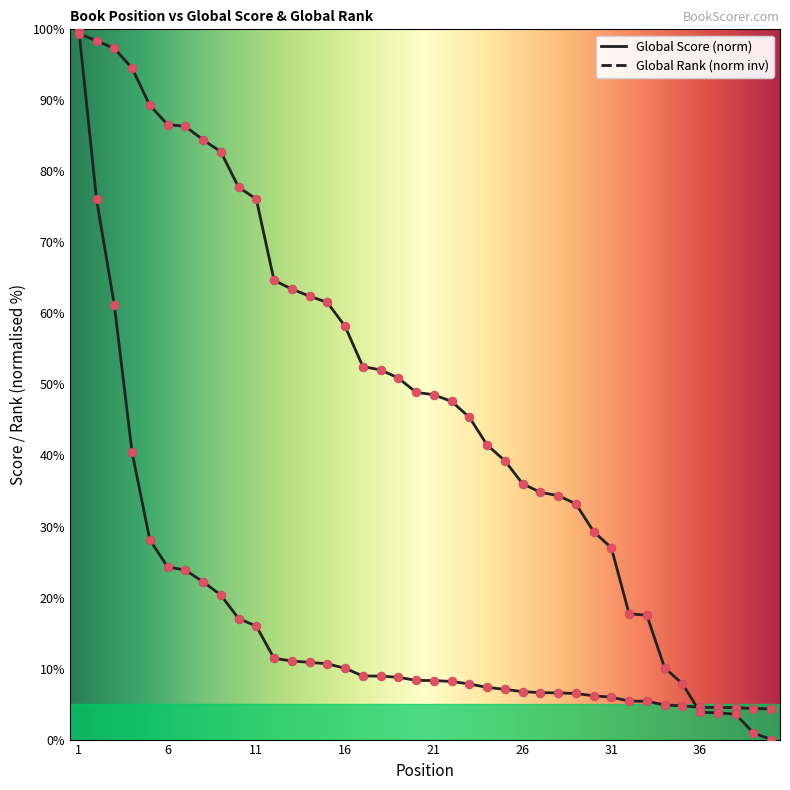

How many lines are shown in the chart?

2